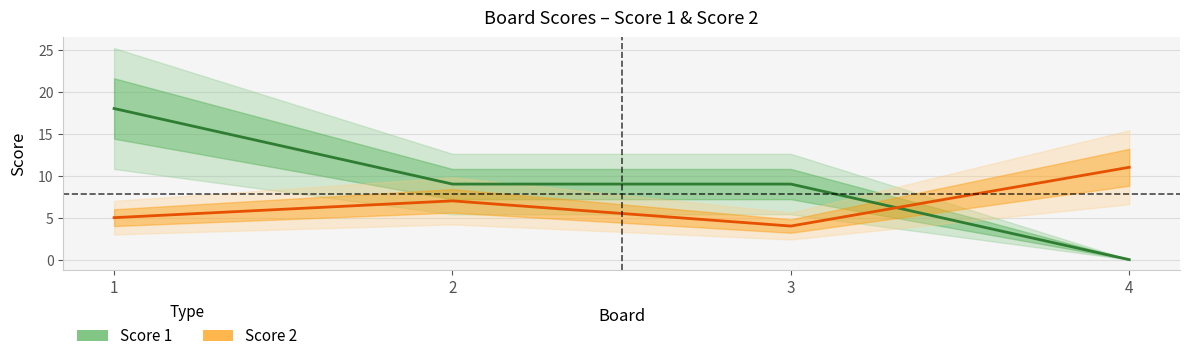

How many intersections are there between Score 1 and Score 2?

1